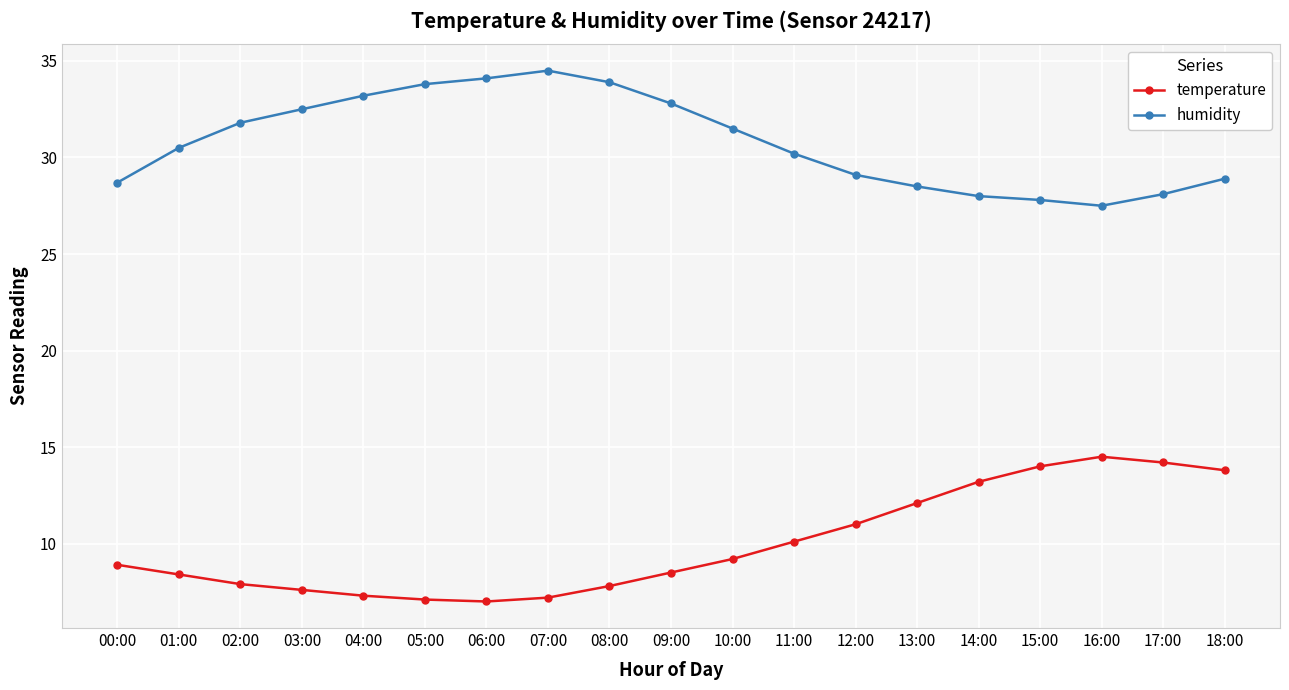

What is the value of the temperature point at the 7th from the left?

7.0